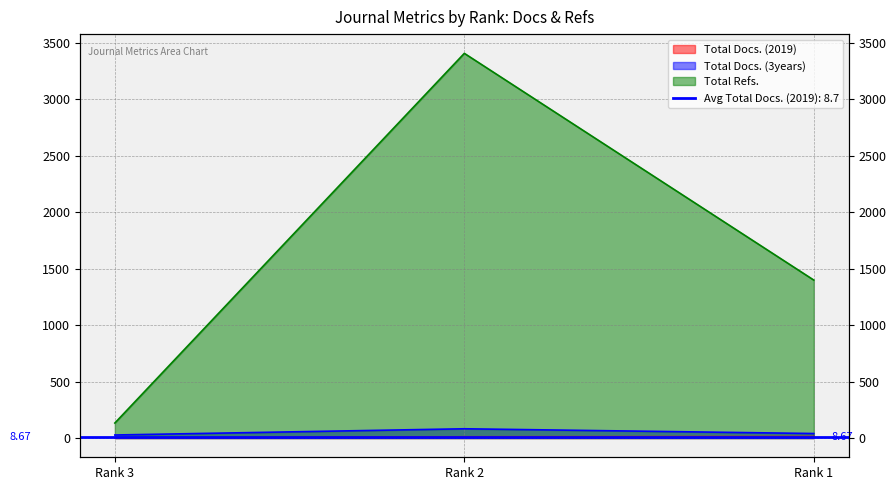

Is it true that Total Refs. equals 1398 at Rank 1?

True